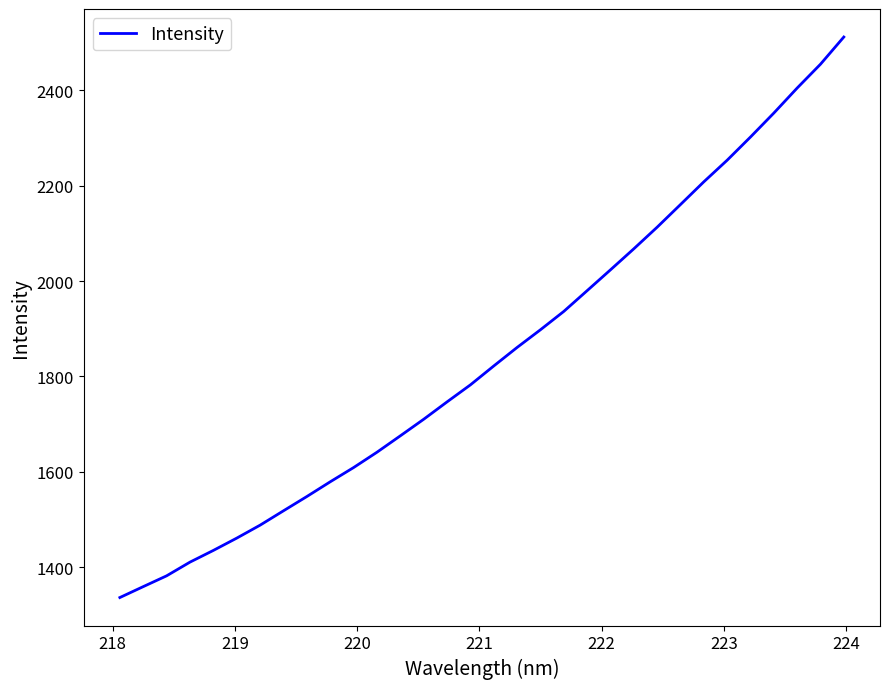

What is the minimum value shown in the chart?

1336.1